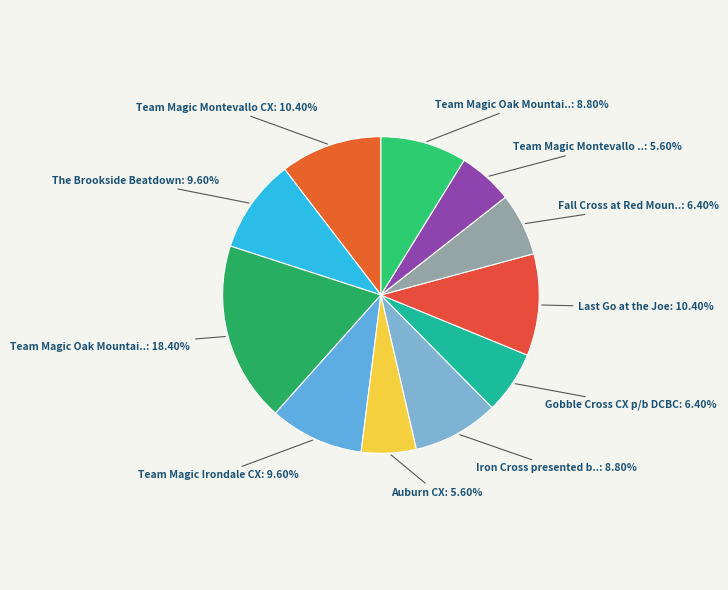

How many slices are in this pie chart?

11